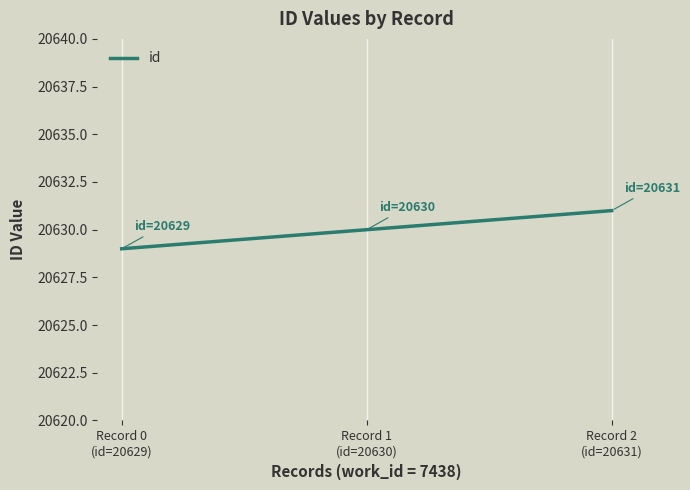

The value at Record 2
(id=20631) is 11161. True or false?

False